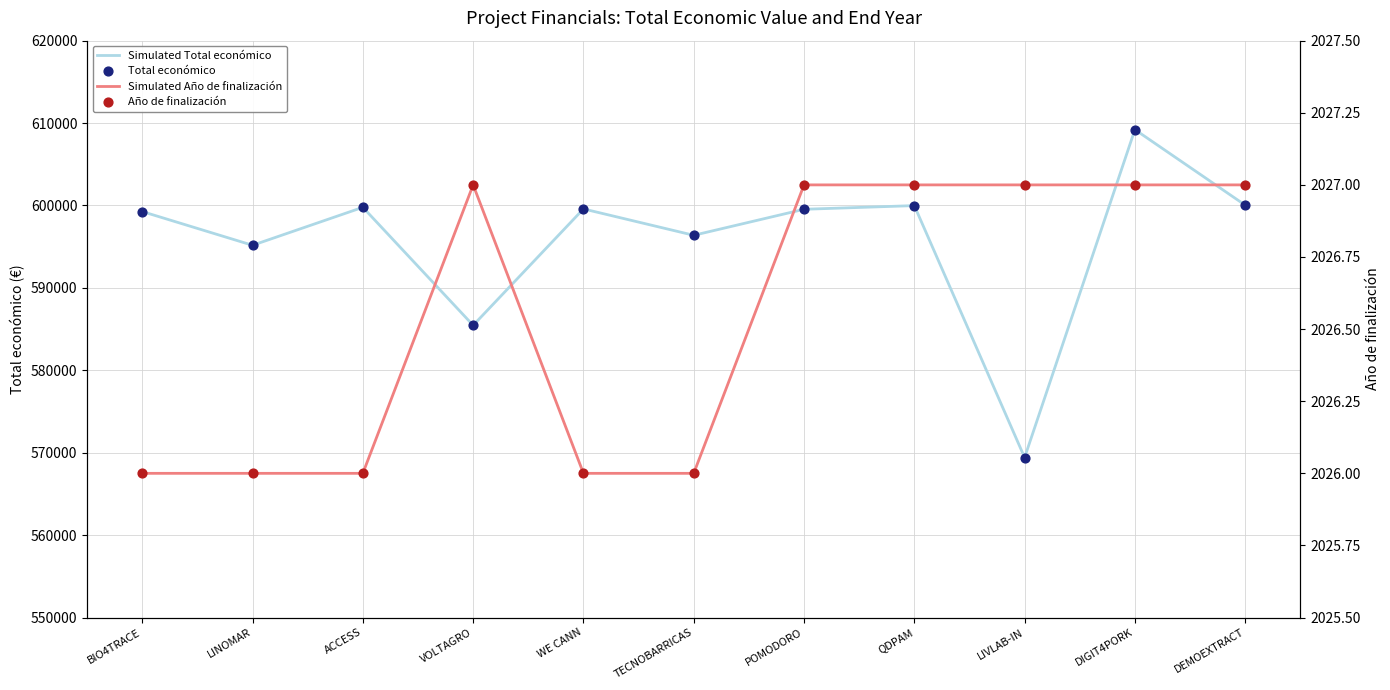

Which series reaches the maximum Y coordinate?

Simulated Total económico